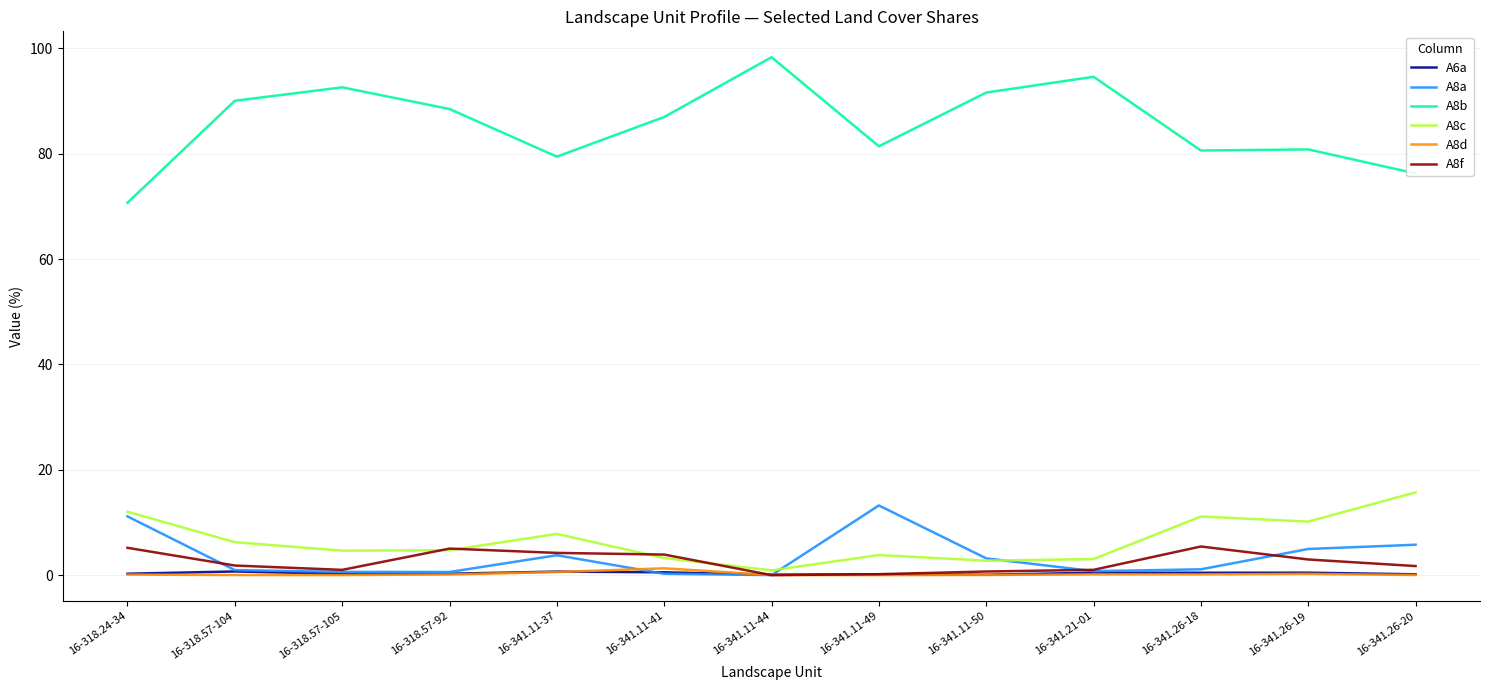

True or false: A8b and A6a intersect in this chart.

False